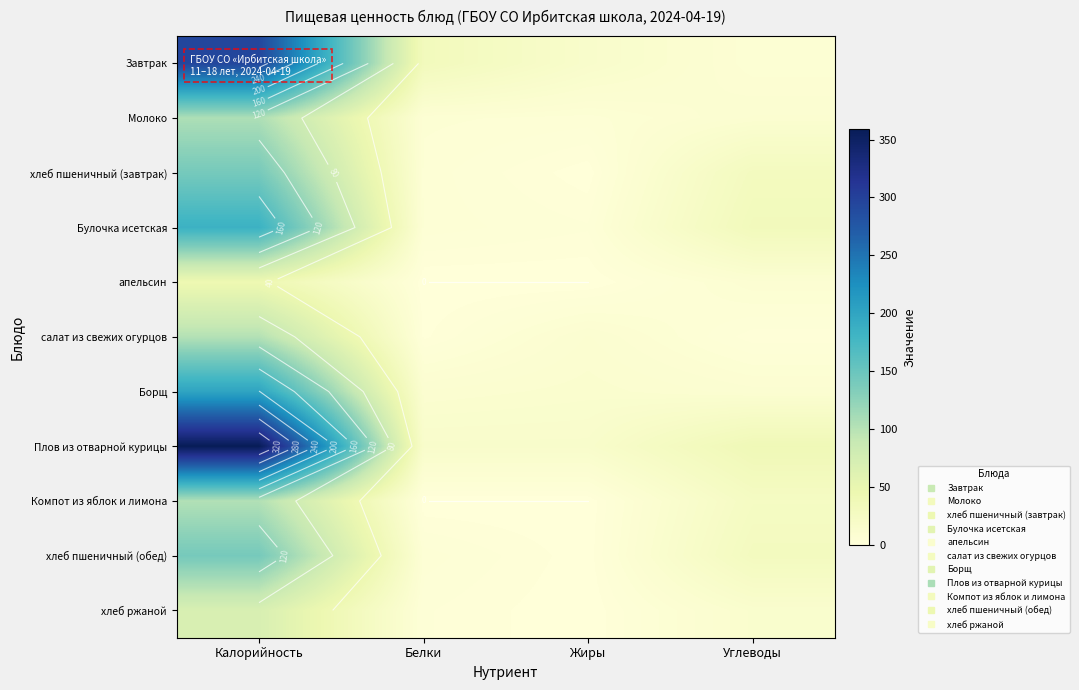

Count the number of data series in this chart.

11